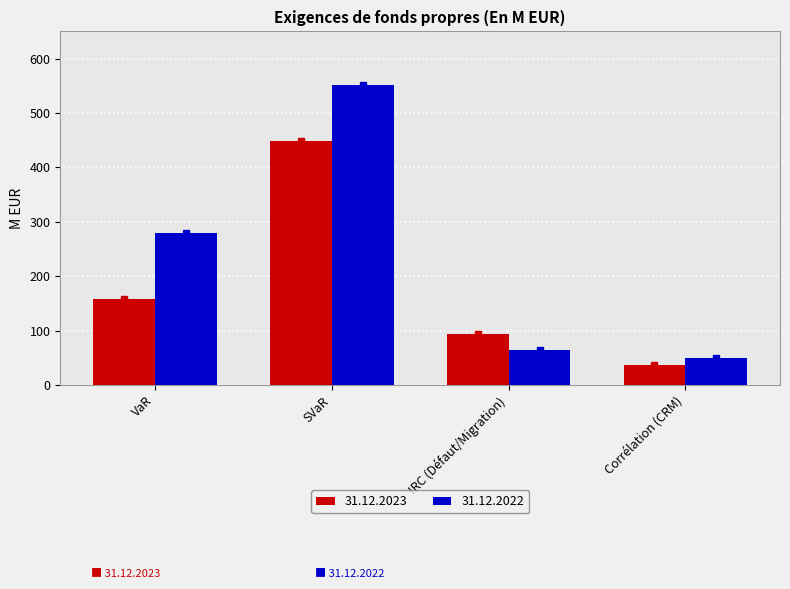

How many bars are there in total?

8